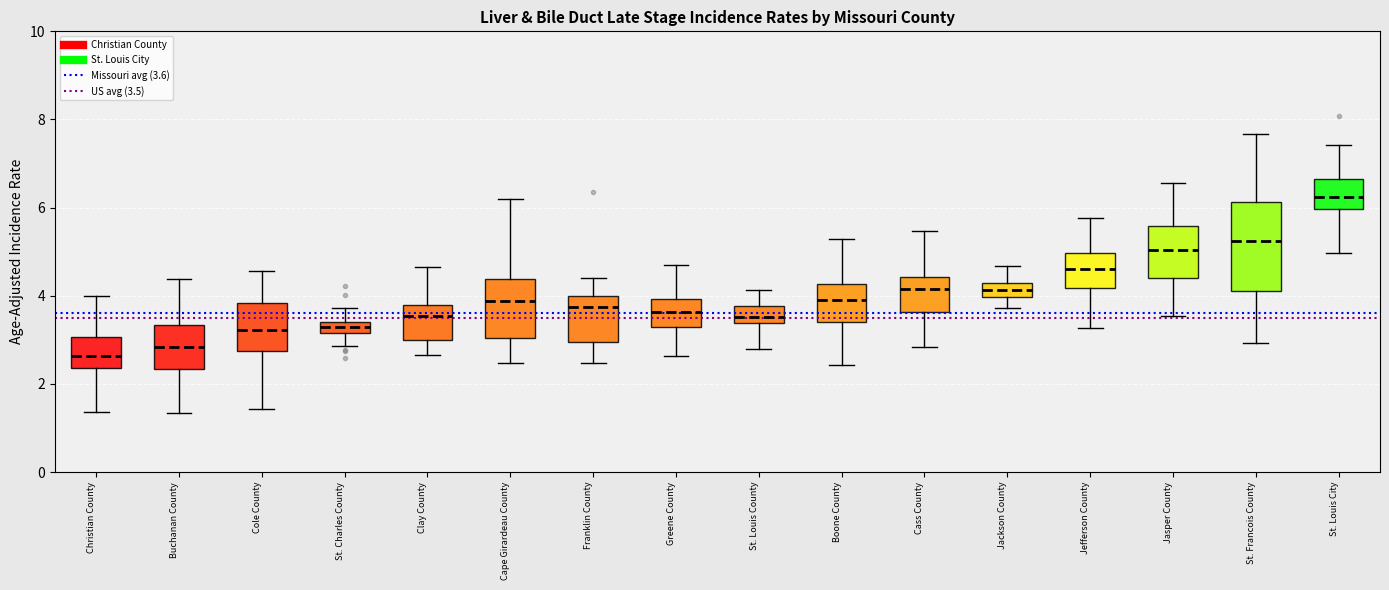

Comparing the boxes themselves (not the whiskers), which one is the tallest?

St. Francois County